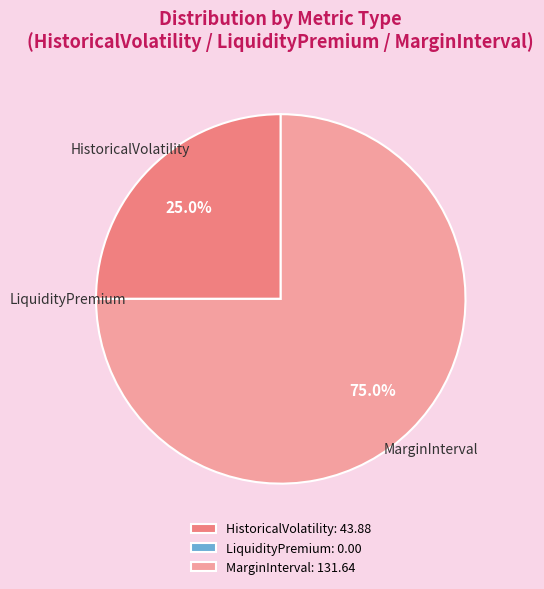

To the nearest percent, what is the combined percentage of MarginInterval and HistoricalVolatility?

100%